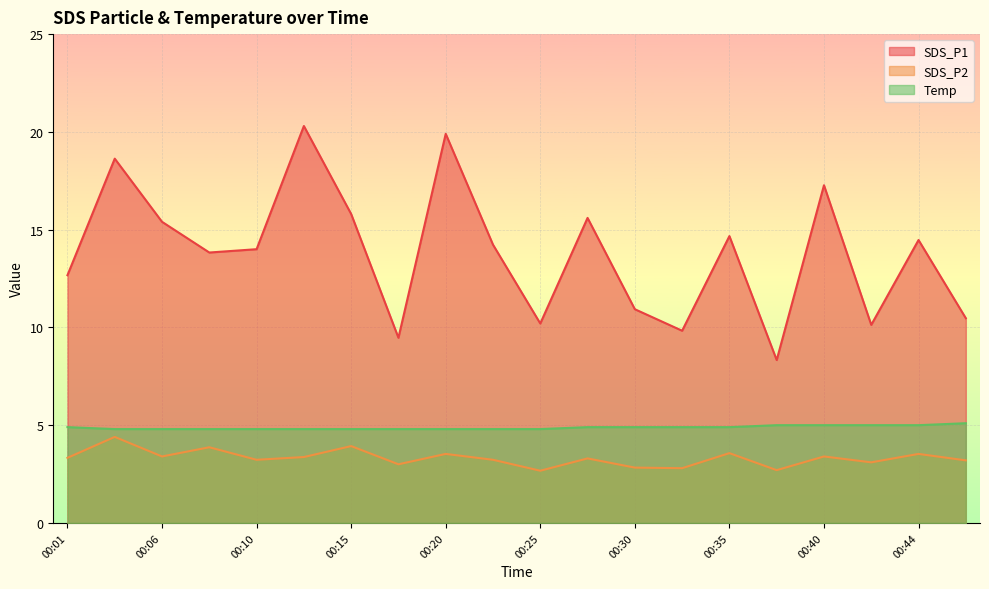

What are all the series names shown in the legend?

SDS_P1, SDS_P2, Temp